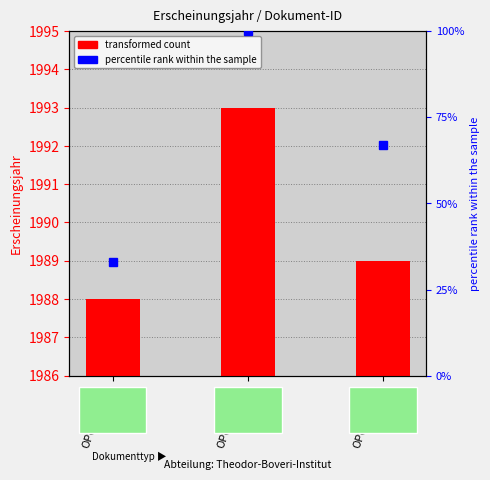

Where does the percentile rank within the sample series first go above 67?

OPUS4-7264